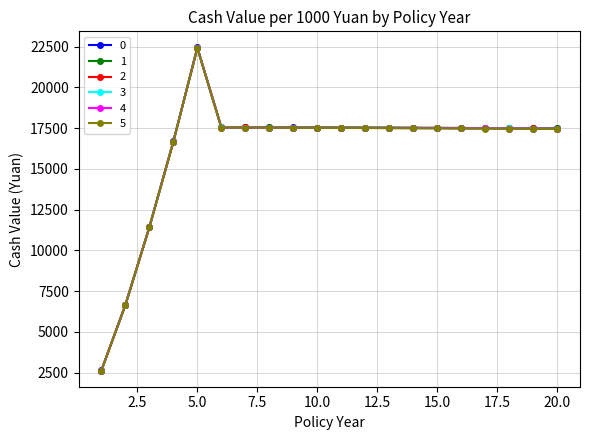

True or false: 0 and 1 intersect in this chart.

False